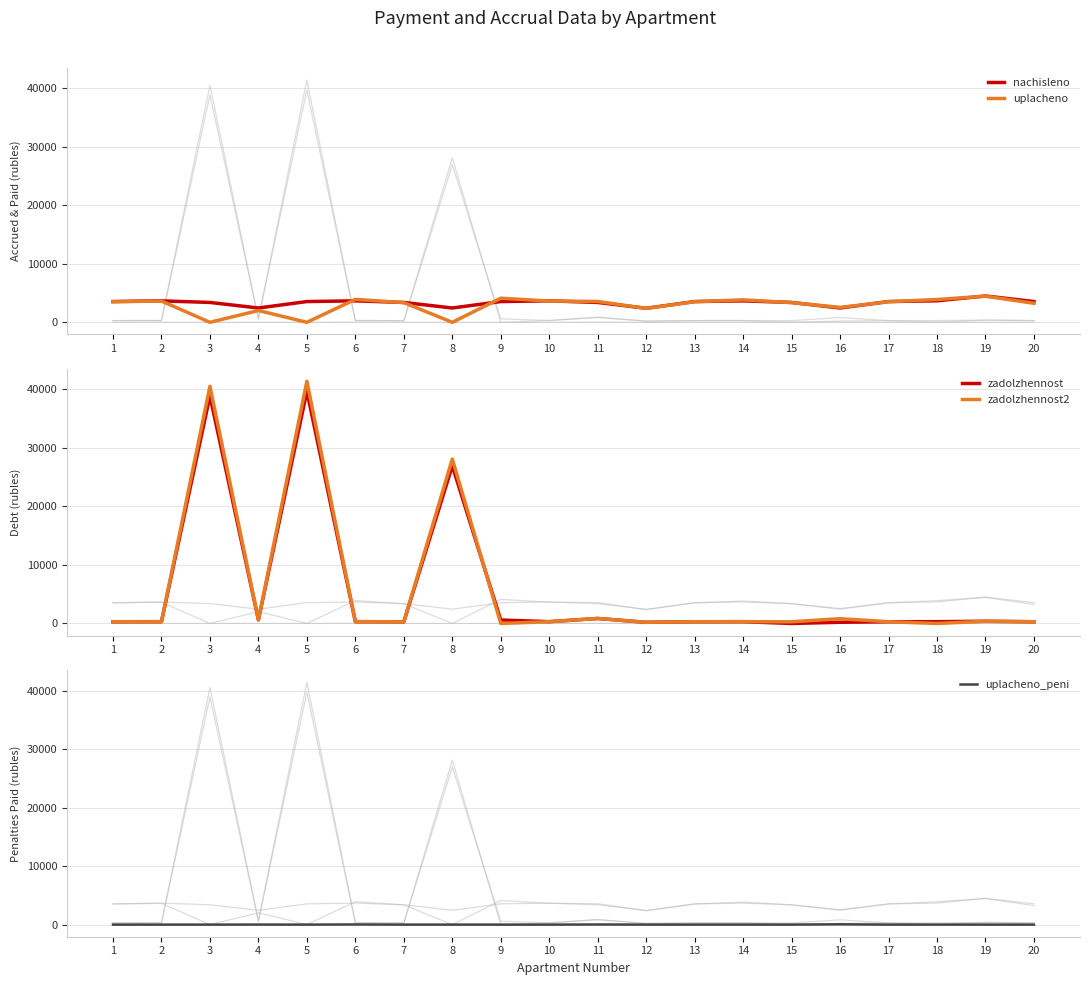

Is it true that uplacheno equals 0.0 at 8?

True